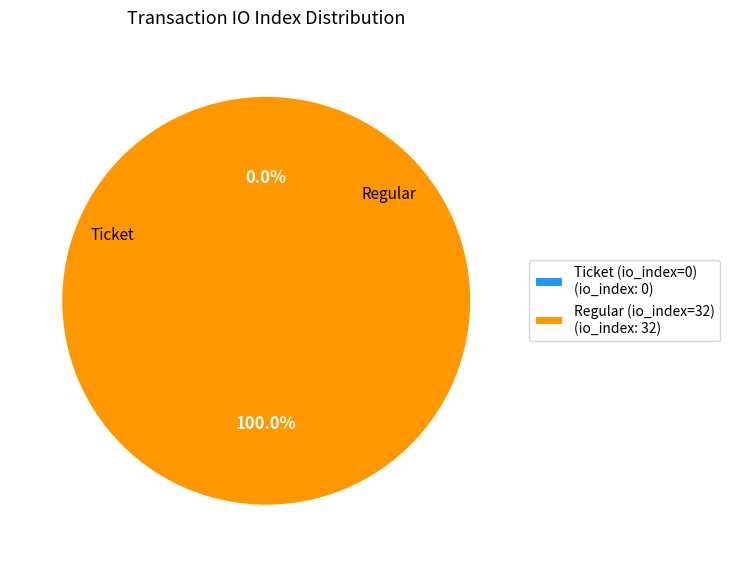

What is the majority slice?

Regular (io_index=32)